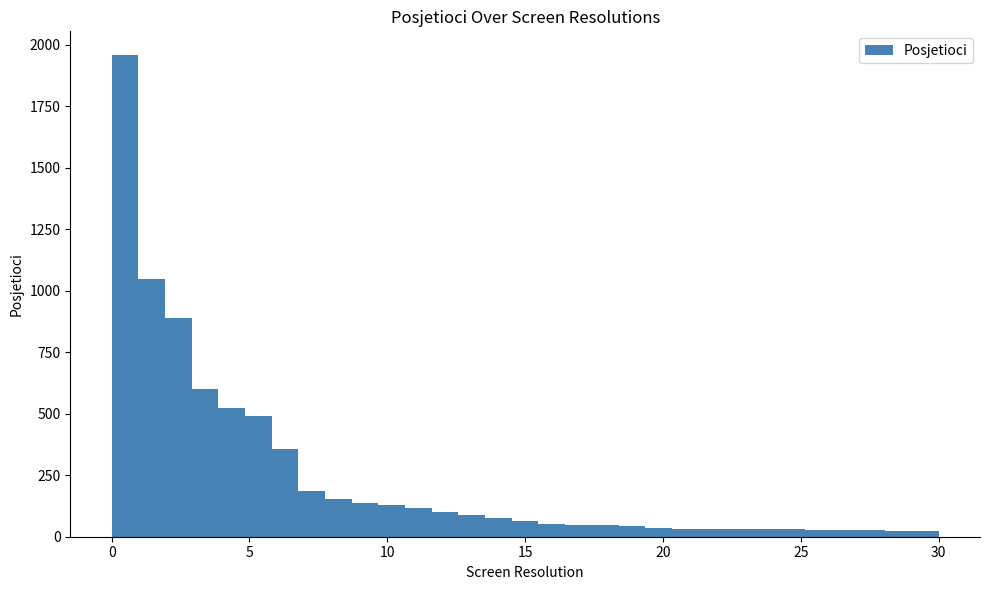

Around what value on the x-axis is the tallest bar? Give the approximate position of its centre, as read against the axis.

0.5